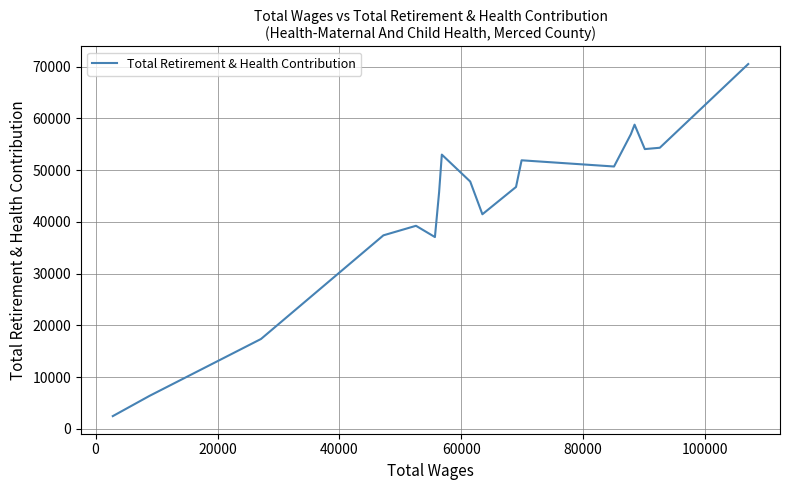

What is the average value?

42890